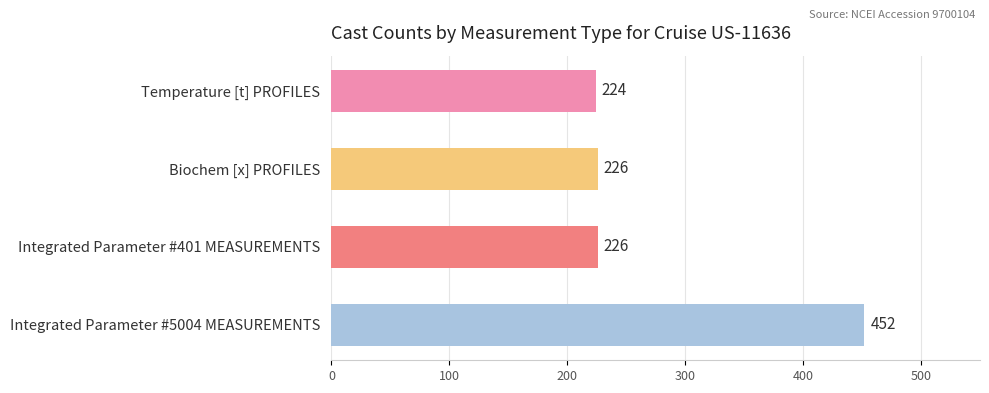

Reading top to bottom, transcribe all the data shown in this chart.

Temperature [t] PROFILES=224	Biochem [x] PROFILES=226	Integrated Parameter #401 MEASUREMENTS=226	Integrated Parameter #5004 MEASUREMENTS=452